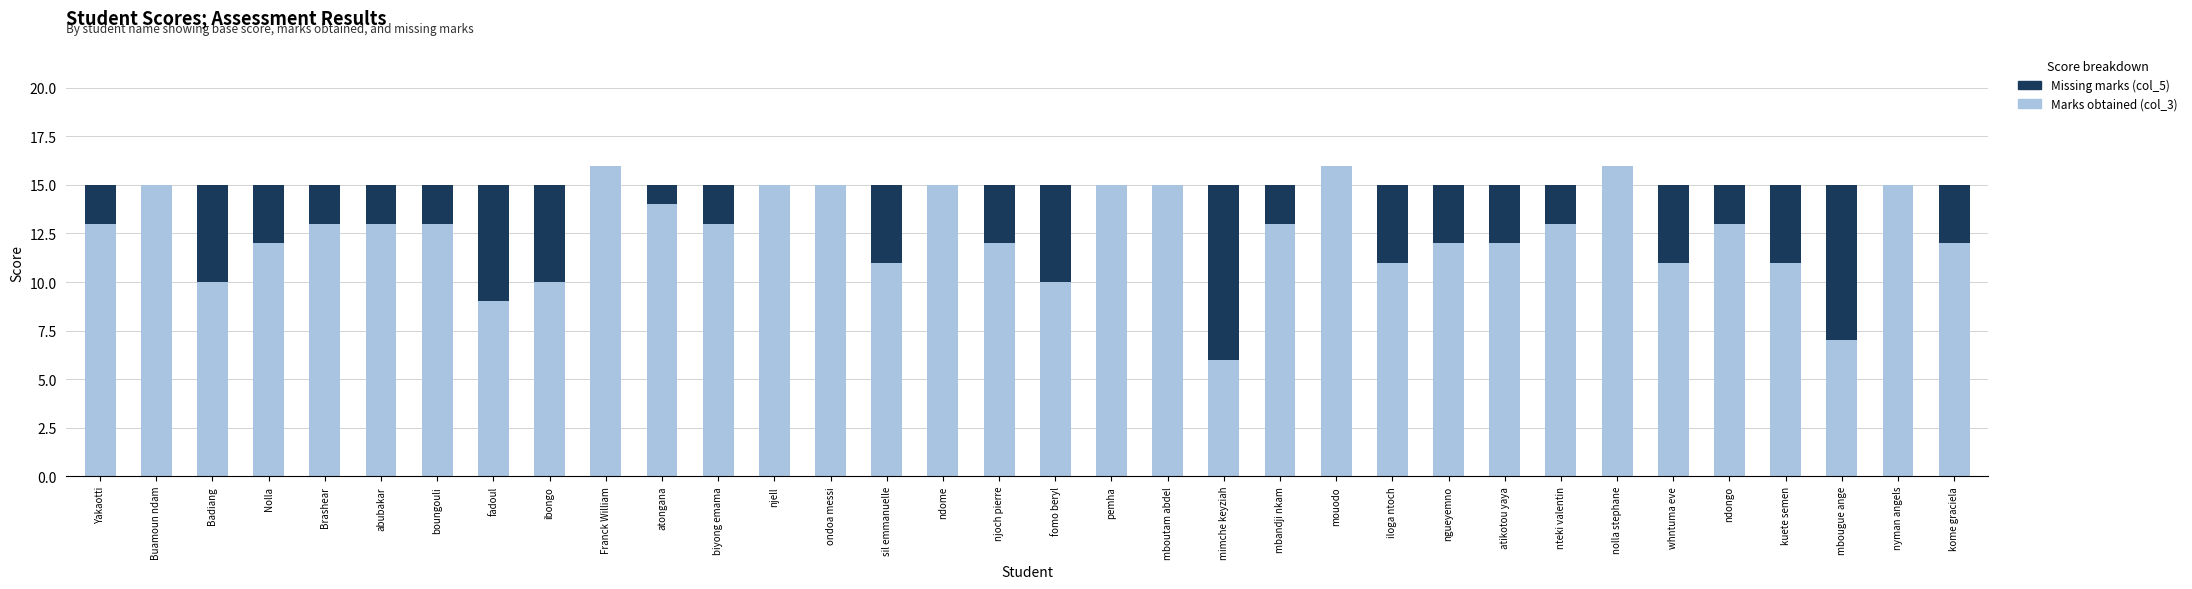

What is the total value across all series at mouodo?

16